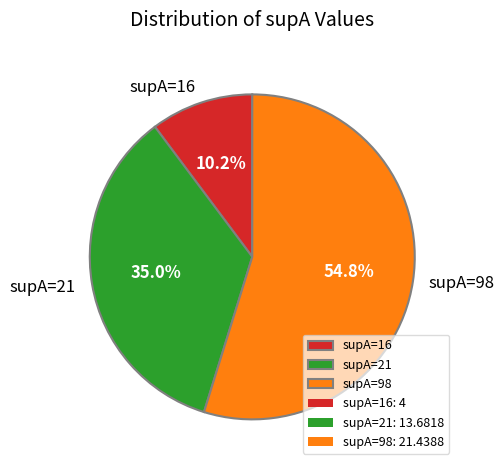

Rank the categories by value from highest to lowest.

supA=98, supA=21, supA=16